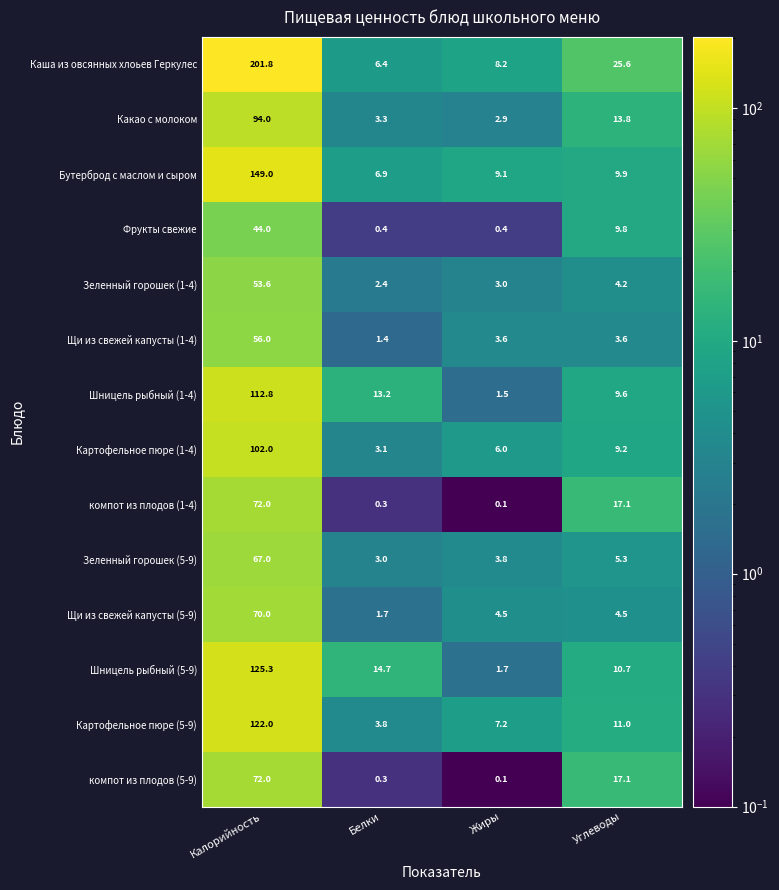

Is it true that Шницель рыбный (1-4) equals 1.5 at Жиры?

True